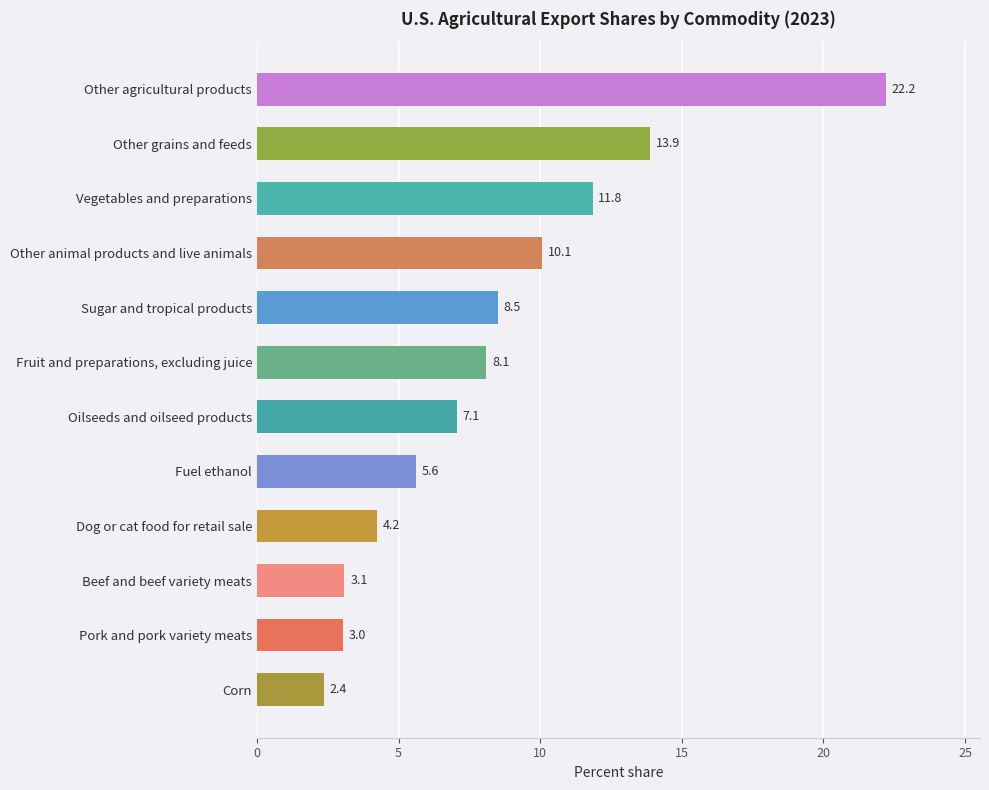

True or false: the data shows 1.8 at Oilseeds and oilseed products.

False